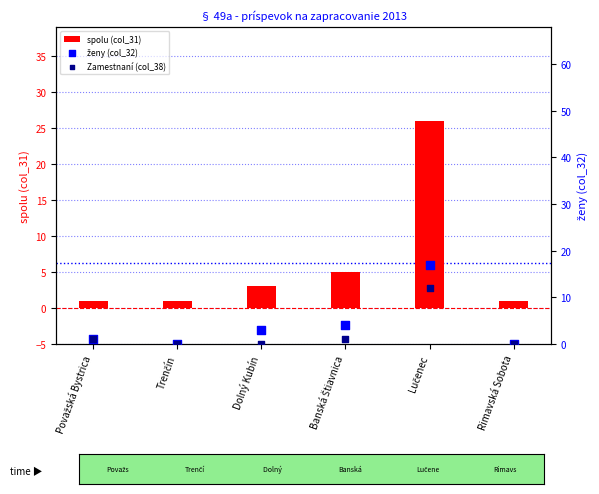

What are all the series names shown in the legend?

spolu (col_31), ženy (col_32), Zamestnaní (col_38)